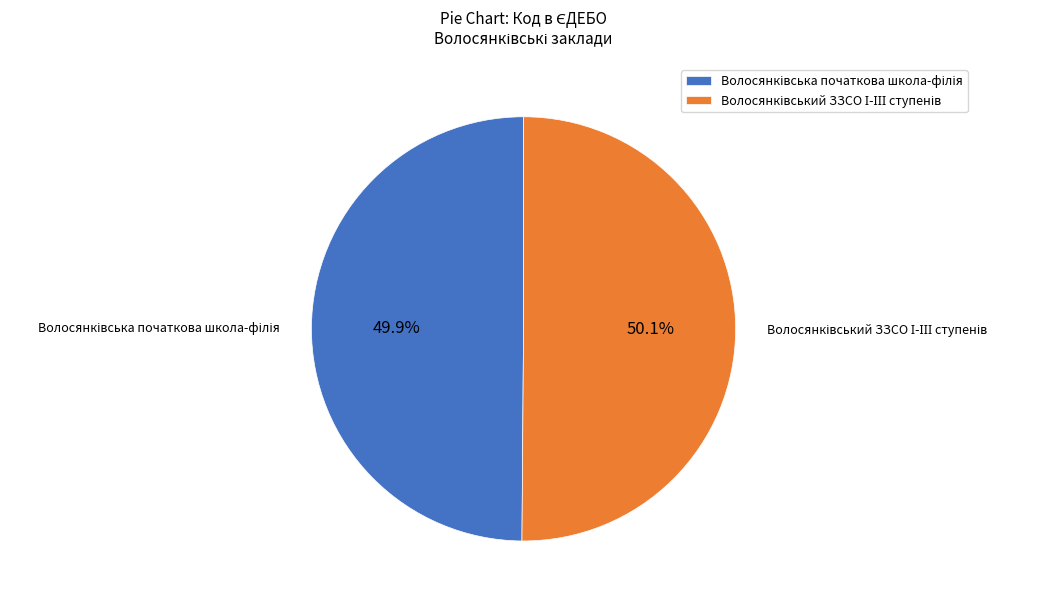

How many segments does this pie chart have?

2